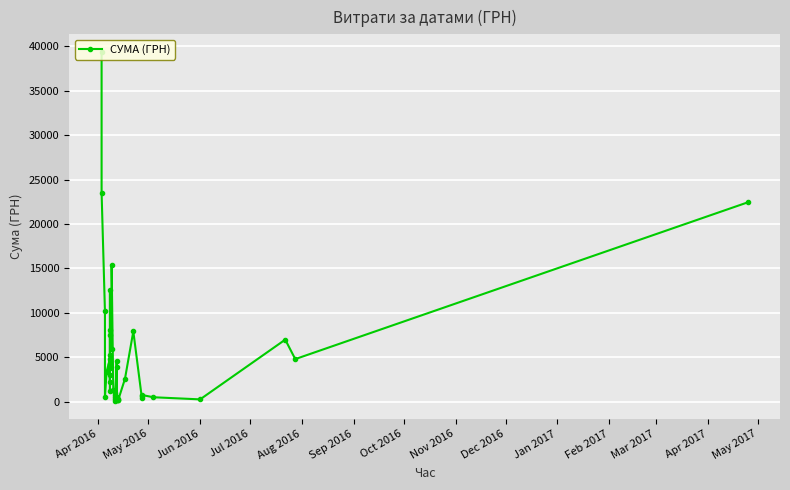

How many points are lower than both their immediate neighbors (excluding endpoints)?

14